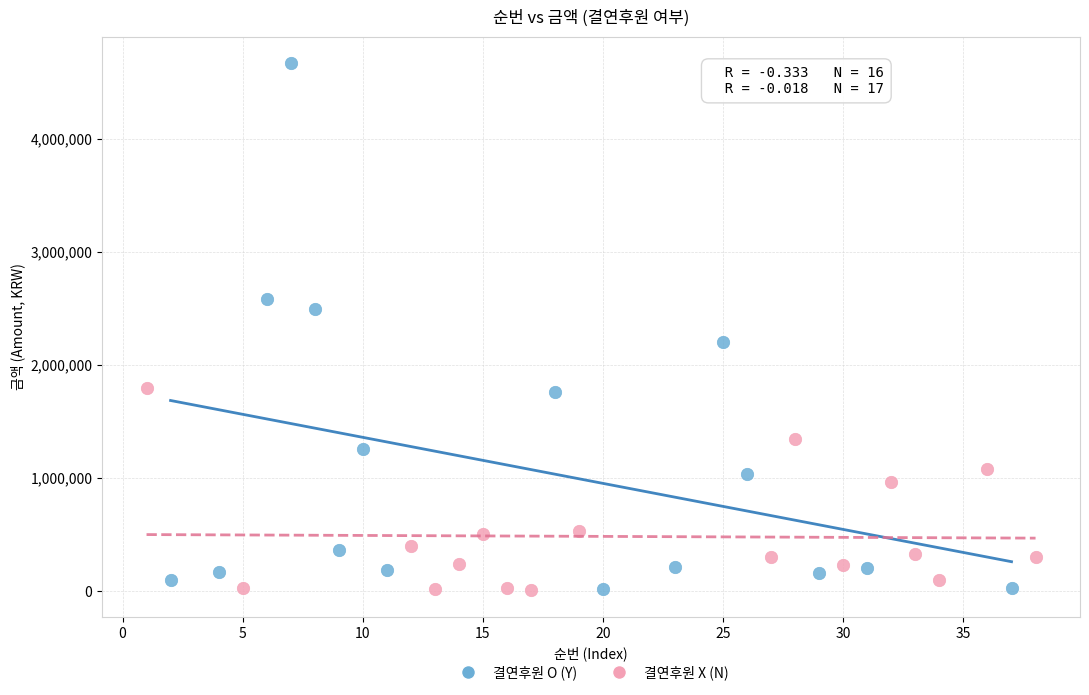

Which series has the widest spread of Y values?

결연후원 O (Y)